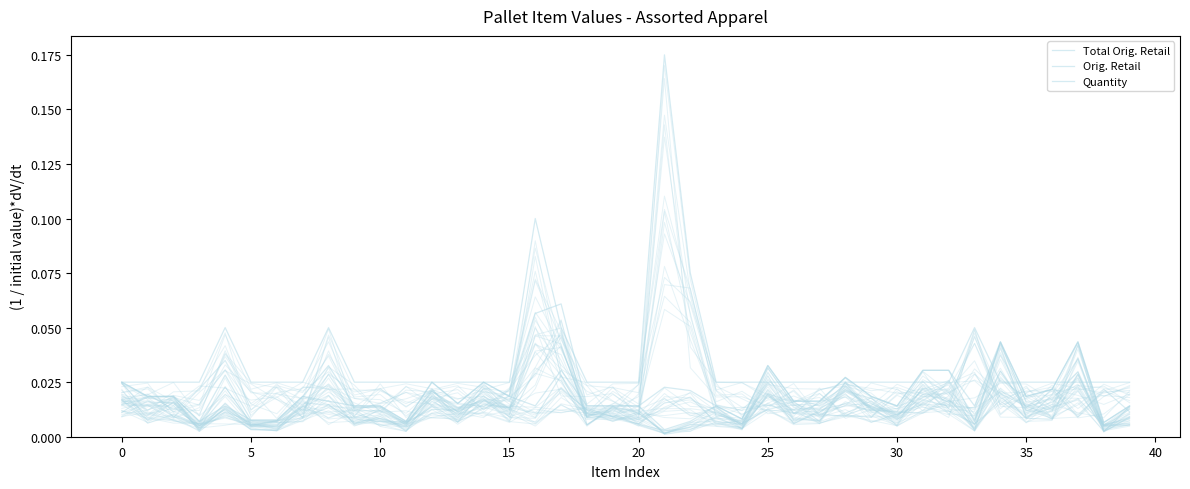

Count the number of categories in the chart.

40